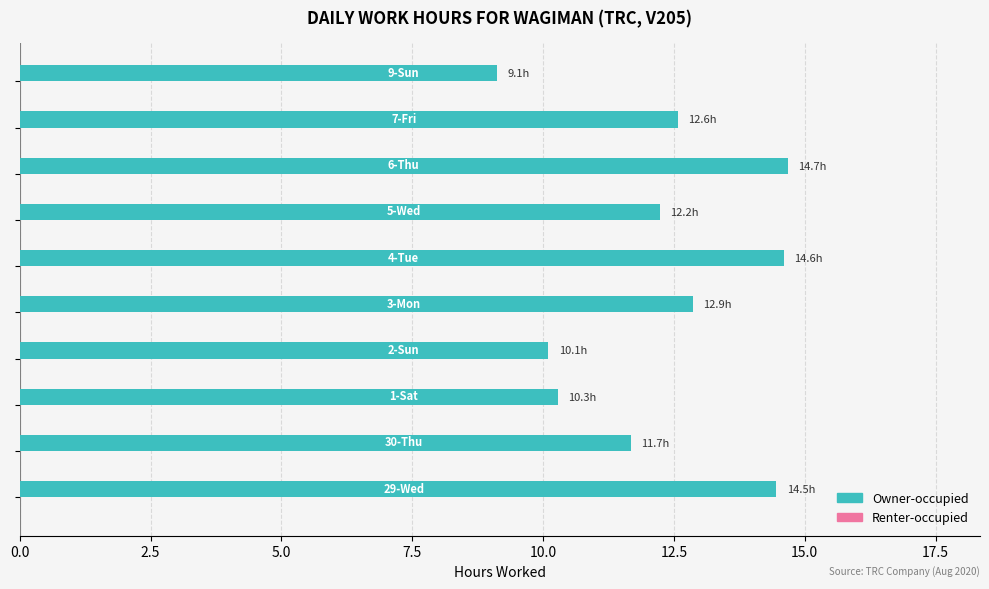

What is the difference between the second highest and minimum values?

5.5